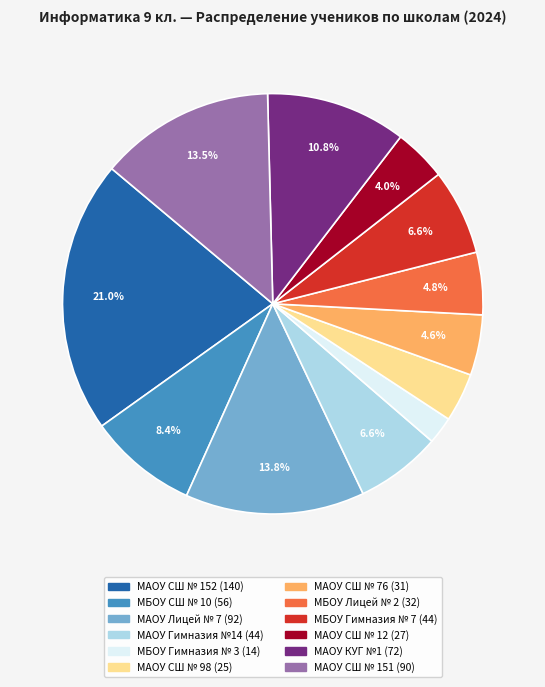

What is the smallest slice in the pie chart?

МБОУ Гимназия № 3